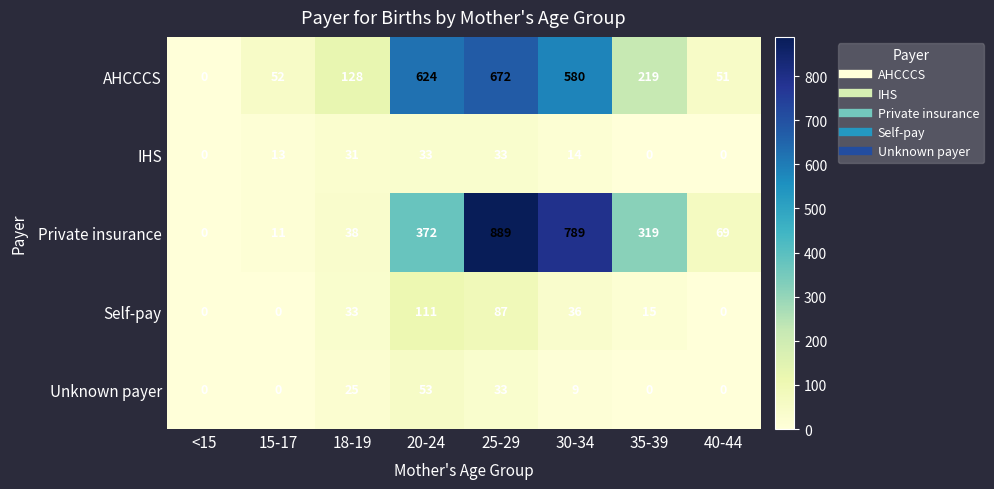

True or false: AHCCCS has a value of 176 at 18-19.

False